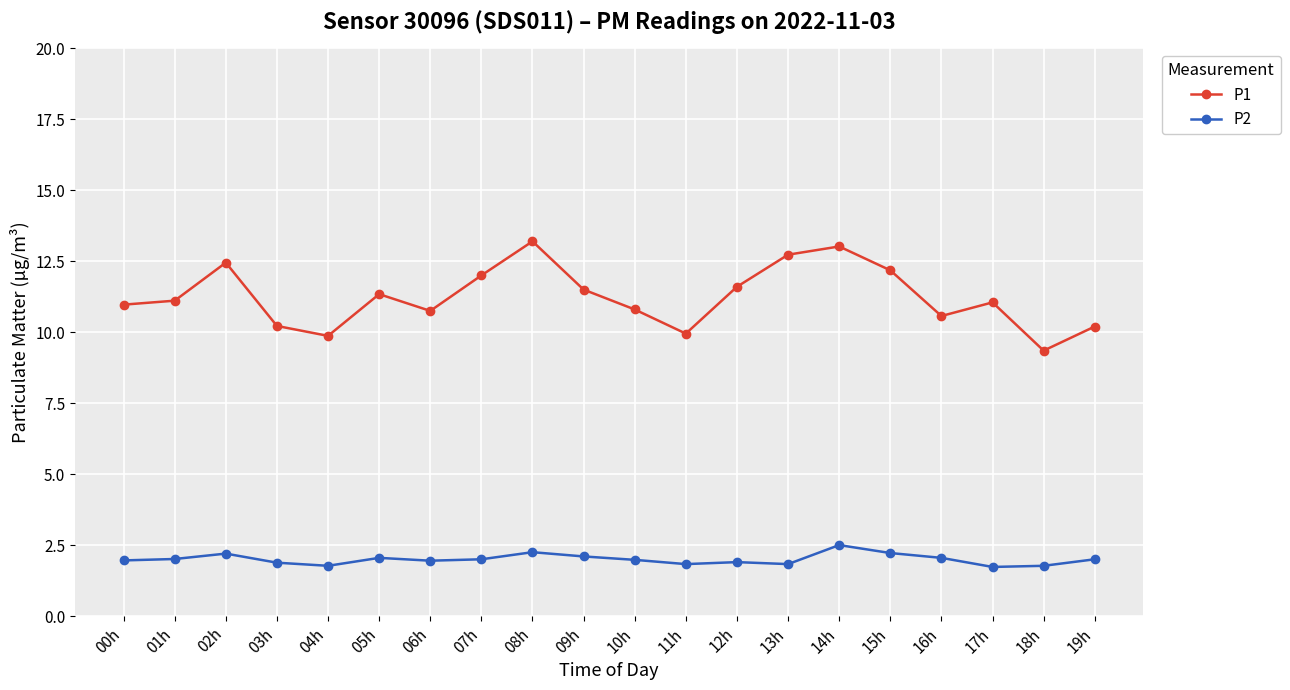

Which series has the largest total across all categories?

P1